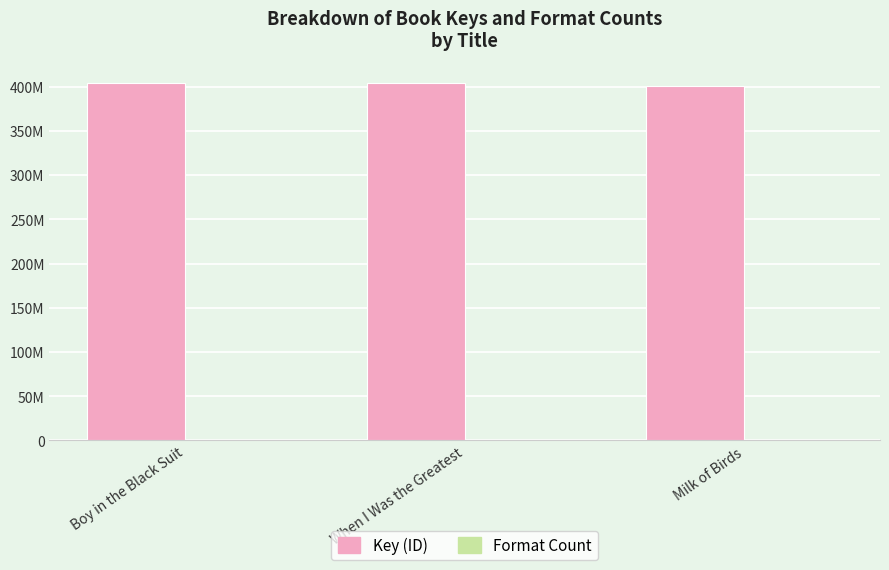

At which label is Key (ID) closest to 402185226?

When I Was the Greatest